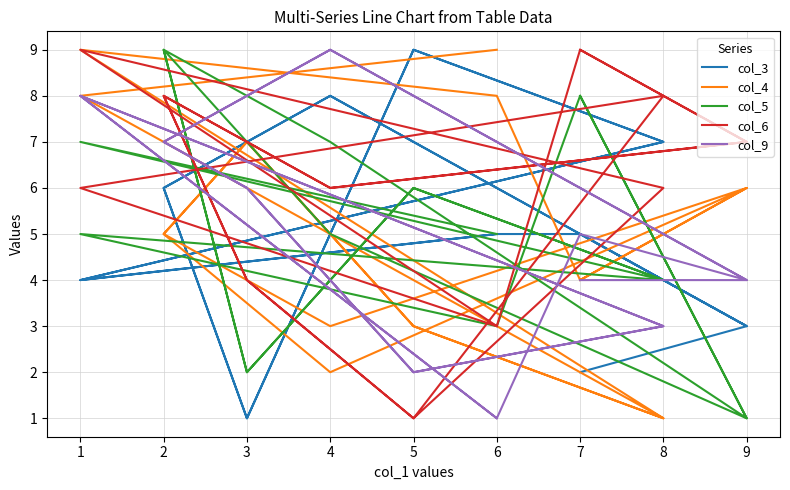

Rank the series by their maximum value, from highest to lowest.

col_3, col_4, col_5, col_6, col_9